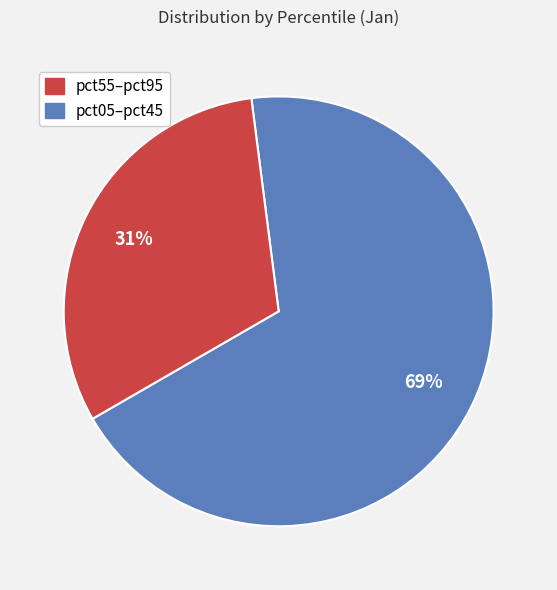

Does any single category account for the majority?

Yes